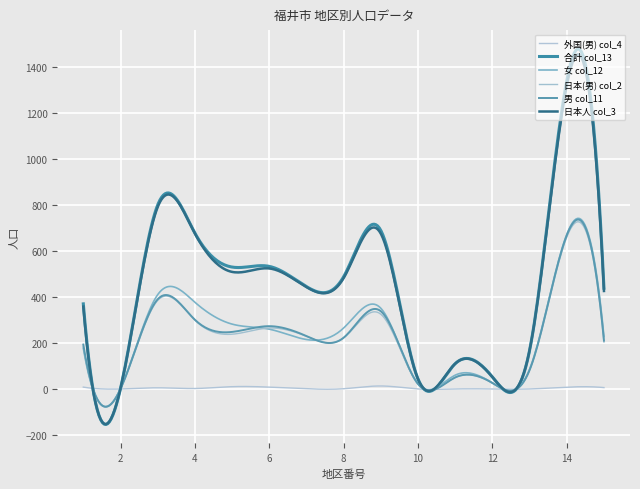

Does the chart display data point markers on the line(s)?

No